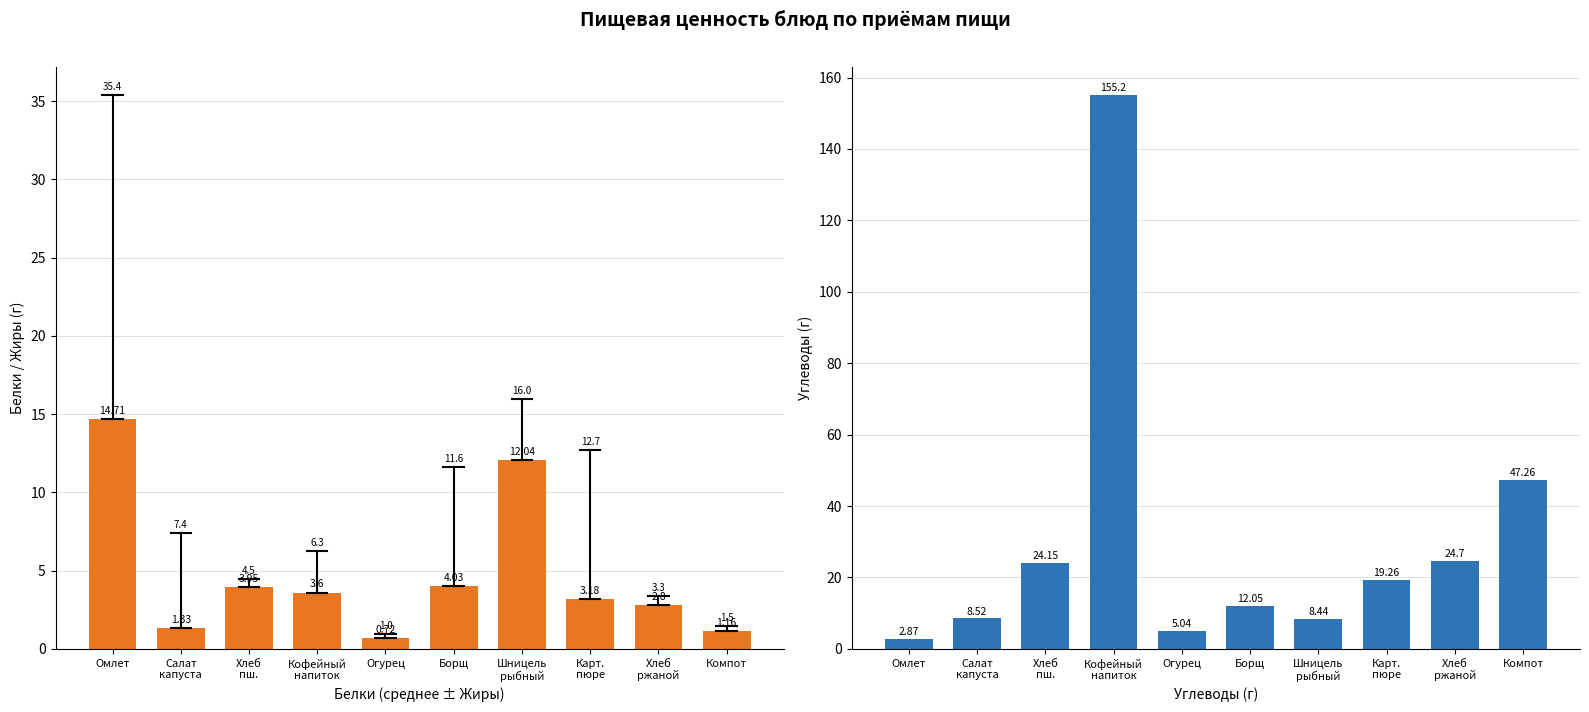

What is the minimum value for Белки?

0.7